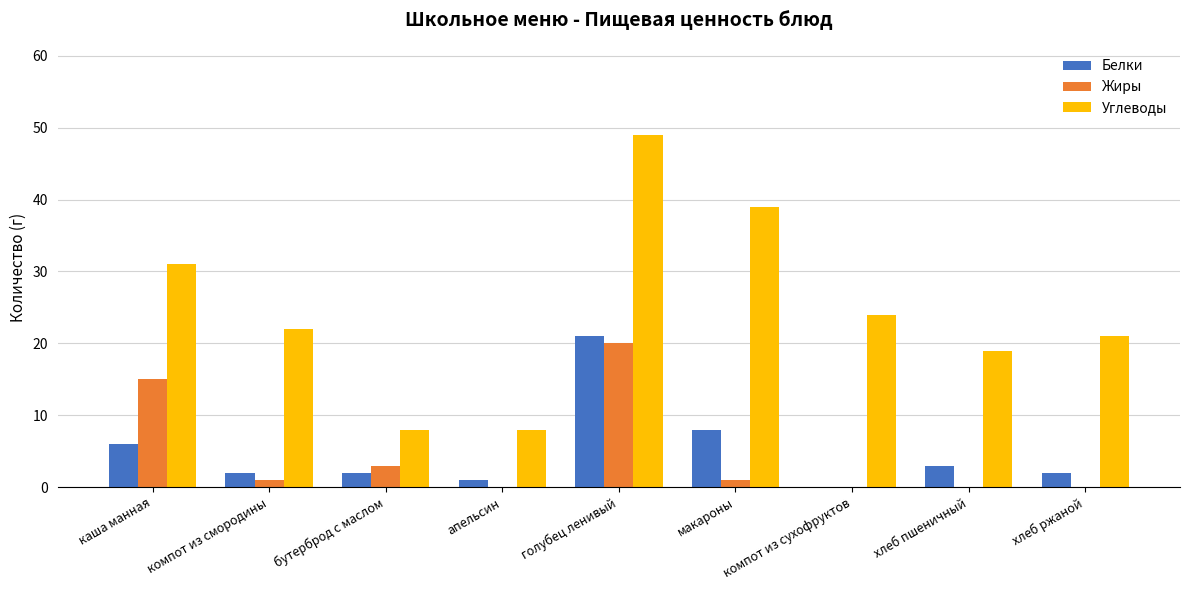

Reading left to right, extract all data points from this chart.

Белки: 6	2	2	1	21	8	0	3	2
Жиры: 15	1	3	0	20	1	0	0	0
Углеводы: 31	22	8	8	49	39	24	19	21